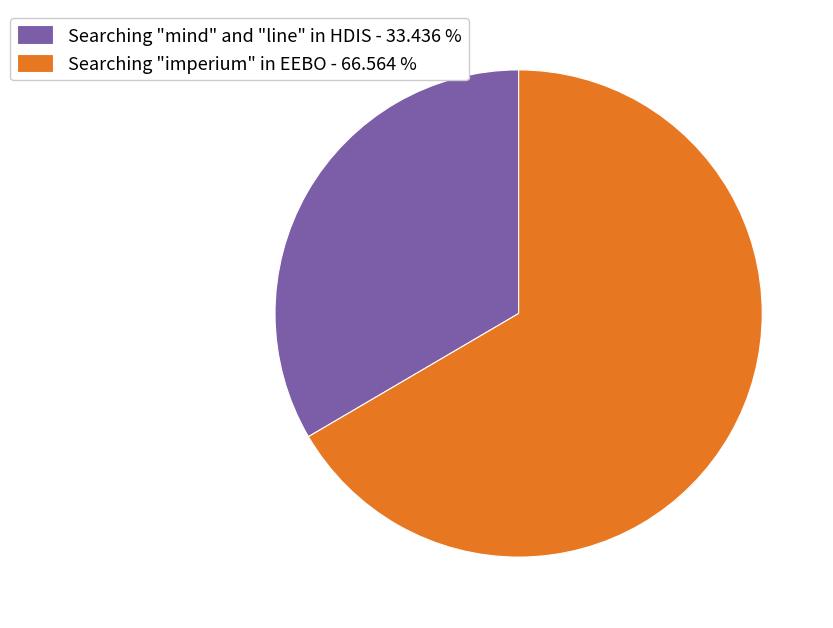

What is the smallest slice in the pie chart?

Searching "mind" and "line" in HDIS